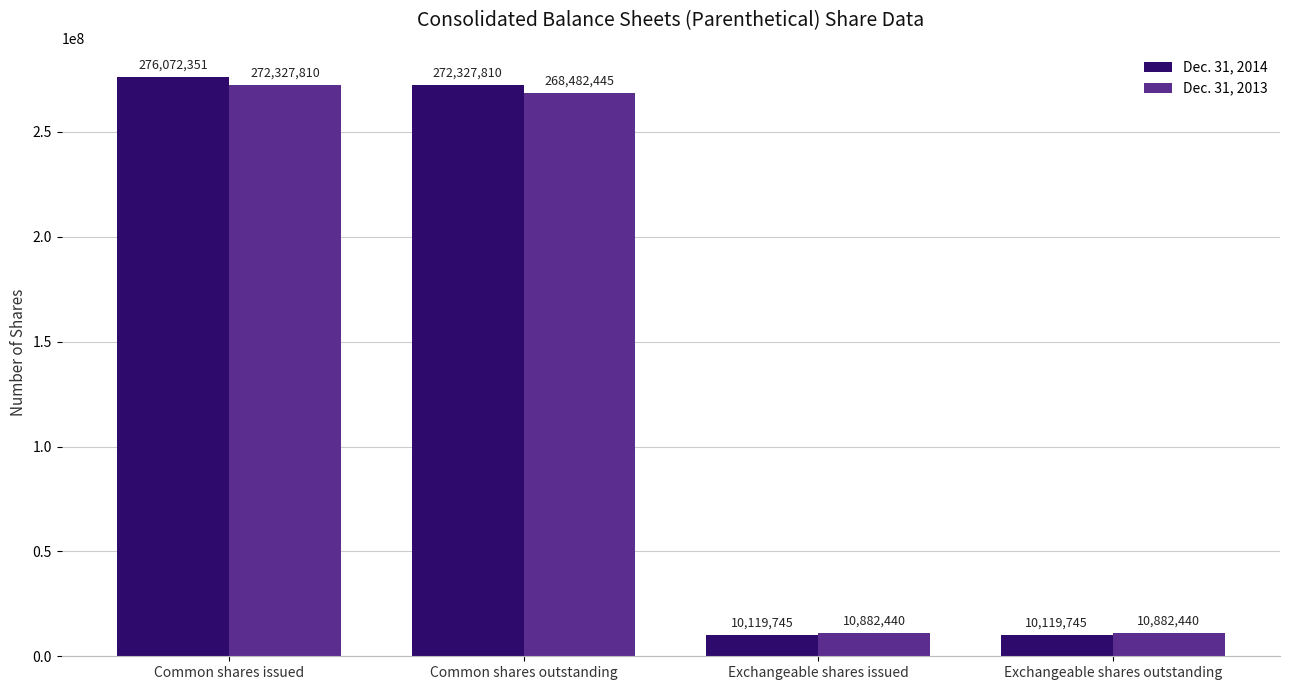

Count the number of data series in this chart.

2